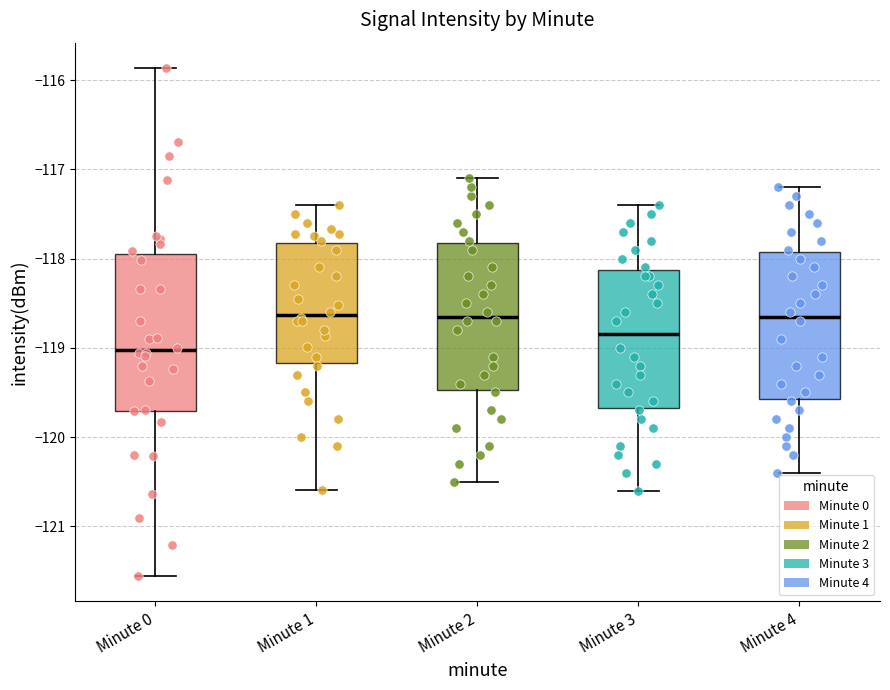

Reading left to right, read every box against the y-axis: the position of its median line, the range the box covers, and the ends of its whiskers. The values are not printed on the chart, so give them approximately, as read against the axis.

Minute 0: median -119.0, box -119.7 to -117.9, whiskers -121.6 to -115.9
Minute 1: median -118.6, box -119.2 to -117.8, whiskers -120.6 to -117.4
Minute 2: median -118.6, box -119.5 to -117.8, whiskers -120.5 to -117.1
Minute 3: median -118.8, box -119.7 to -118.1, whiskers -120.6 to -117.4
Minute 4: median -118.6, box -119.6 to -117.9, whiskers -120.4 to -117.2